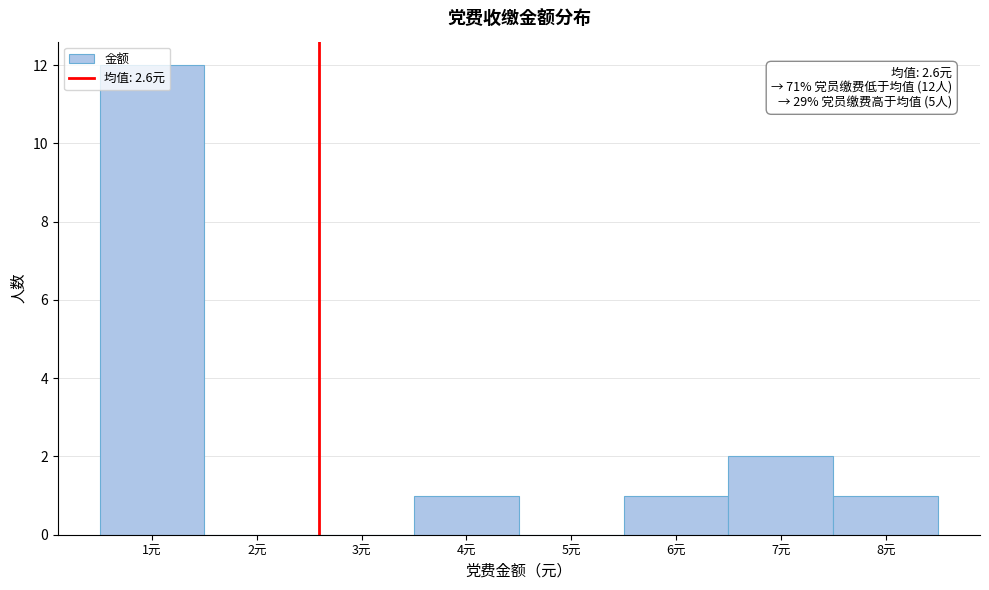

Over which range of the x-axis is the bar tallest?

0.5 to 1.5